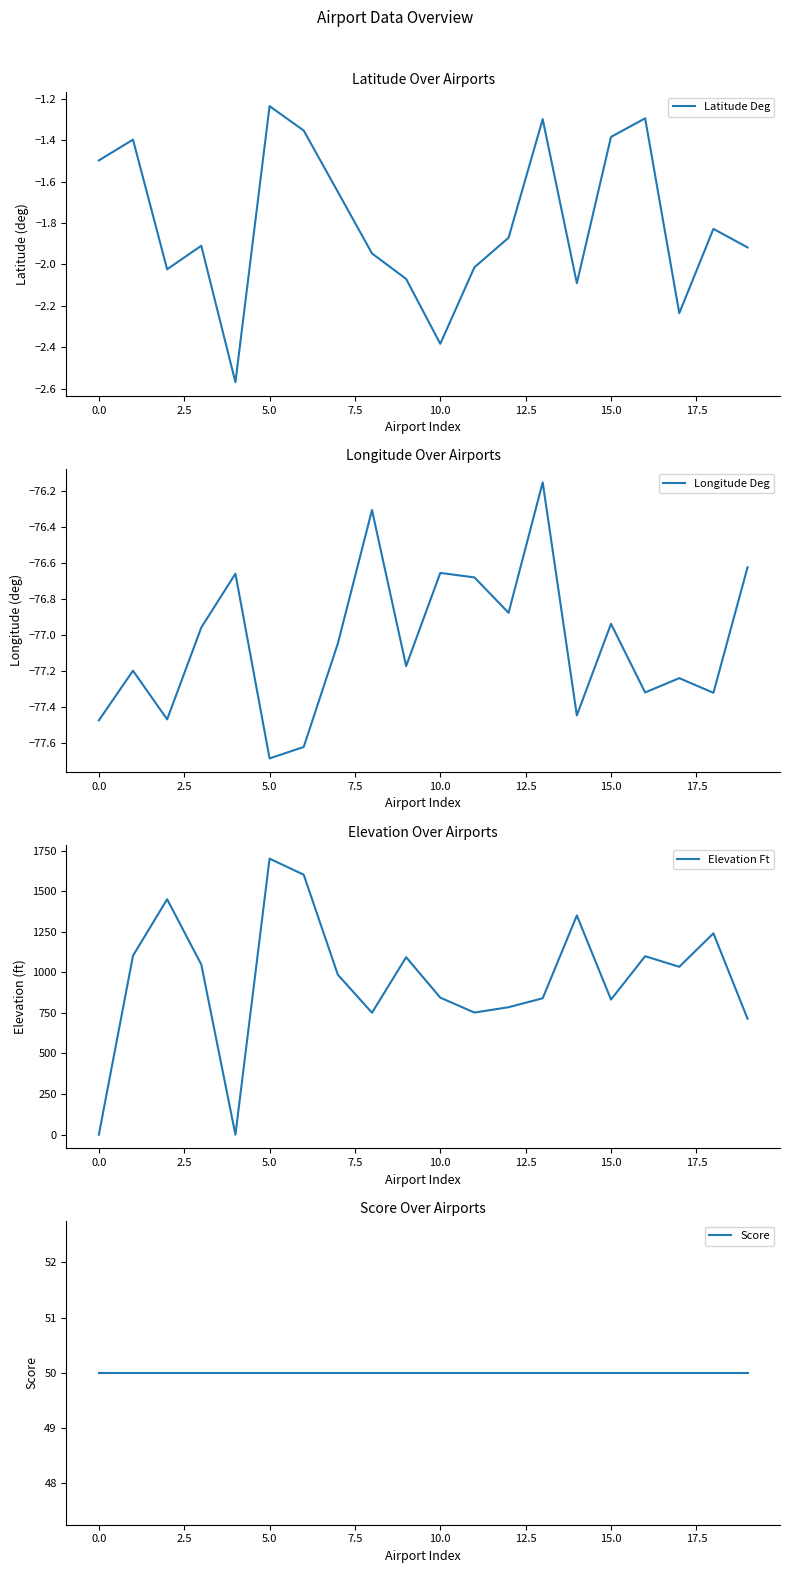

What is the minimum value for Longitude Deg?

-77.7